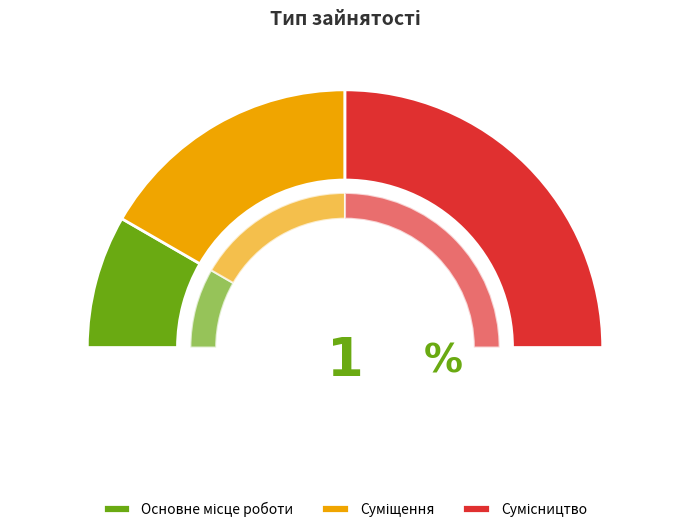

To the nearest percent, what percentage of the pie is Сумісництво?

50%